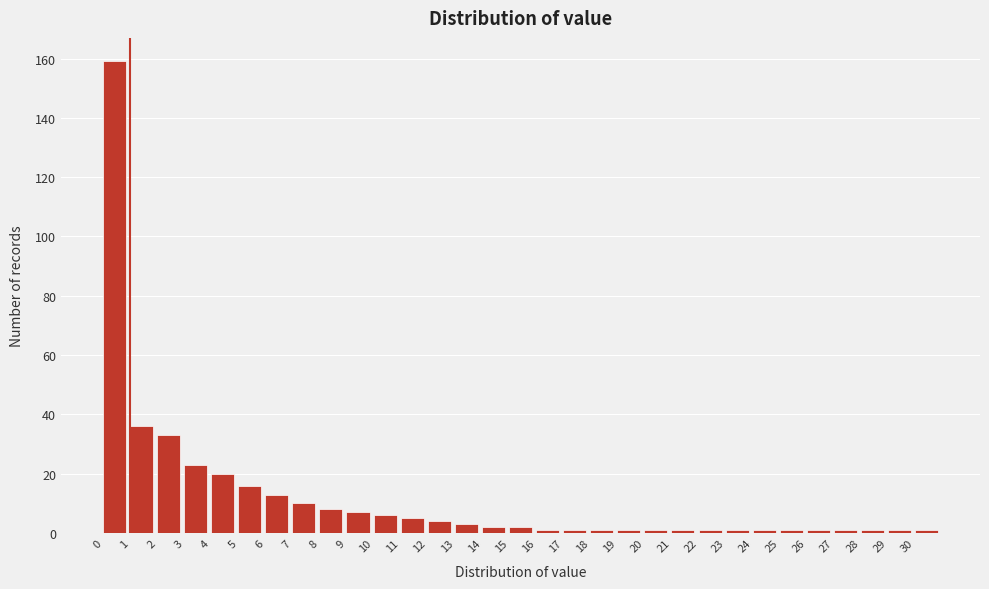

Reading left to right, transcribe this chart: for each bar, give the range it covers on the x-axis and its height. The values are not printed on the chart, so give them approximately, as read against the axis.

0 to 1: 160
1 to 2: 36
2 to 3: 34
3 to 4: 24
4 to 5: 20
5 to 6: 16
6 to 7: 14
7 to 8: 10
8 to 9: 8
9 to 10: 8
10 to 11: 6
11 to 12: 6
12 to 13: 4
13 to 14: 4
14 to 15: 2
15 to 16: 2
16 to 17: under 2
17 to 18: under 2
18 to 19: under 2
19 to 20: under 2
20 to 21: under 2
21 to 22: under 2
22 to 23: under 2
23 to 24: under 2
24 to 25: under 2
25 to 26: under 2
26 to 27: under 2
27 to 28: under 2
28 to 29: under 2
29 to 30: under 2
30 to 31: under 2